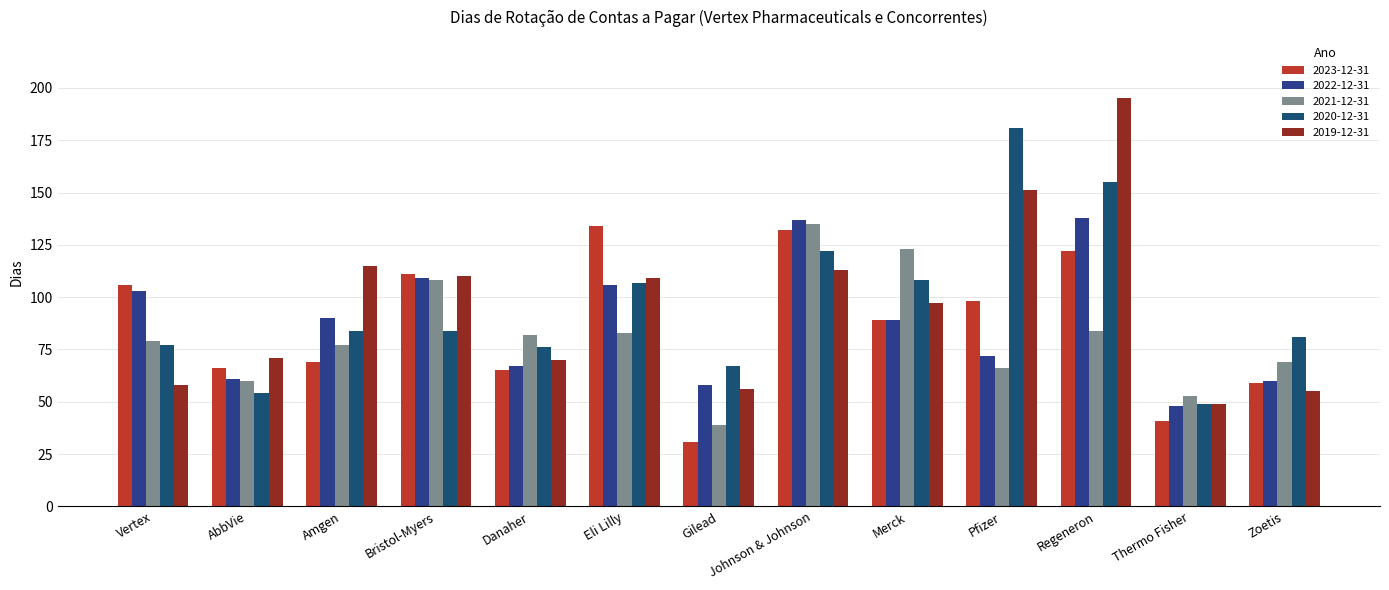

True or false: 2022-12-31 has a value of 72 at Pfizer.

True